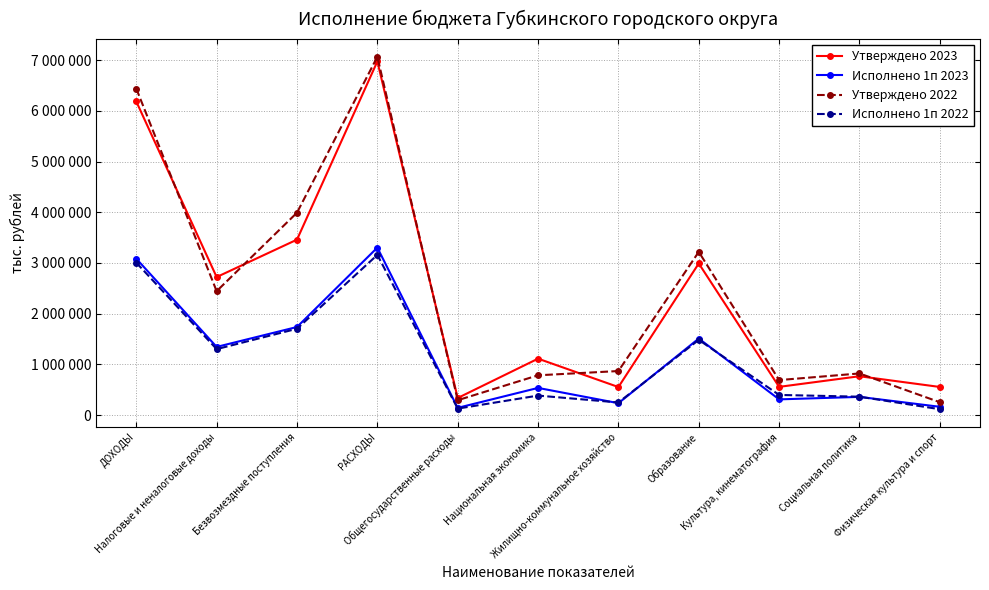

Between Физическая культура и спорт and РАСХОДЫ, which is larger?

РАСХОДЫ